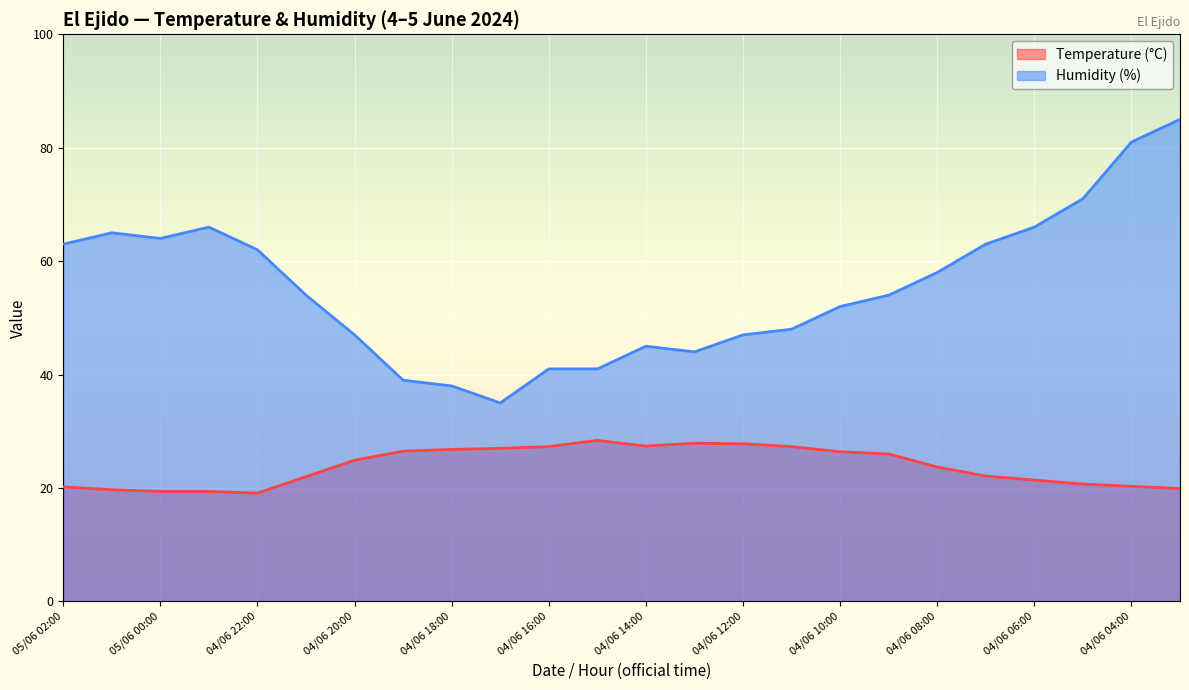

Where is Temperature (°C) nearest to the value 23?

04/06 08:00